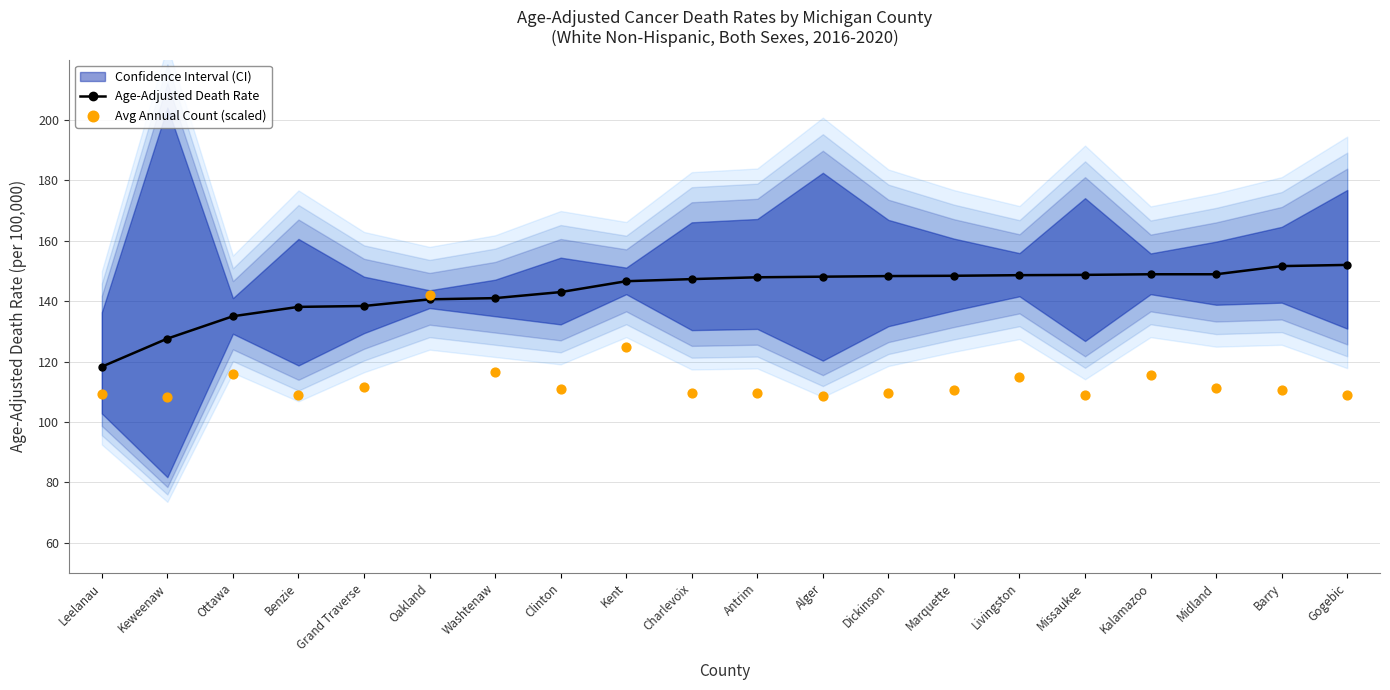

What is the lowest value of the Age-Adjusted Death Rate series?

118.3